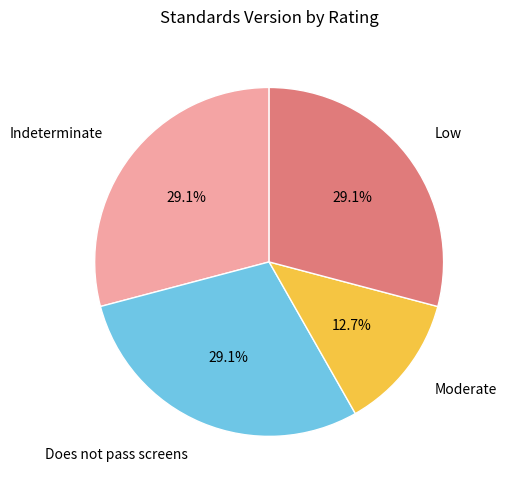

How many slices are in this pie chart?

4